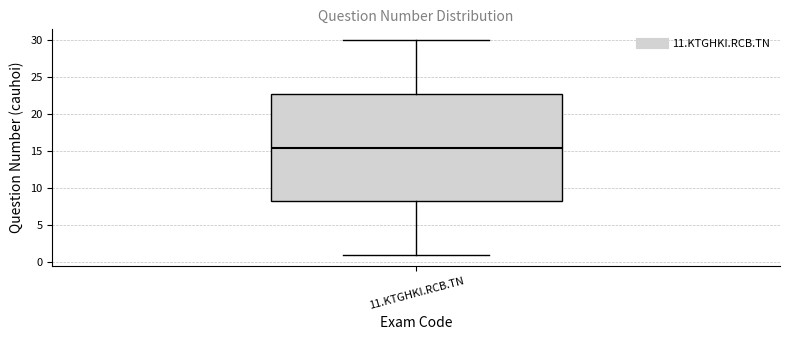

Transcribe this box plot: give where the median line is, the range the box spans, and where the two whiskers end, as read against the y-axis. The values are not printed on the chart, so give them approximately, as read against the axis.

median 15.5, box 8.5 to 23.0, whiskers 1.0 to 30.0